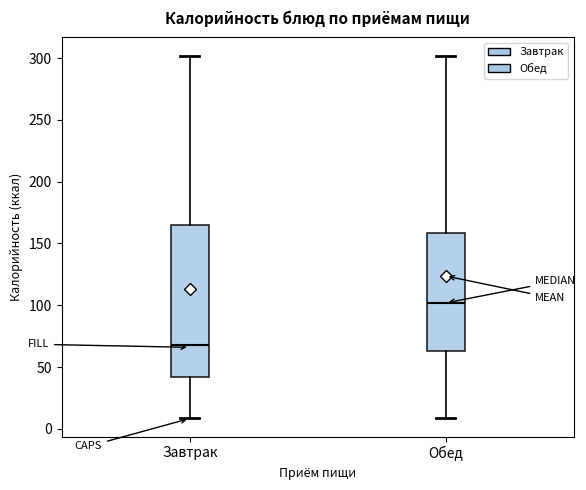

Which box's median line is the highest?

Обед